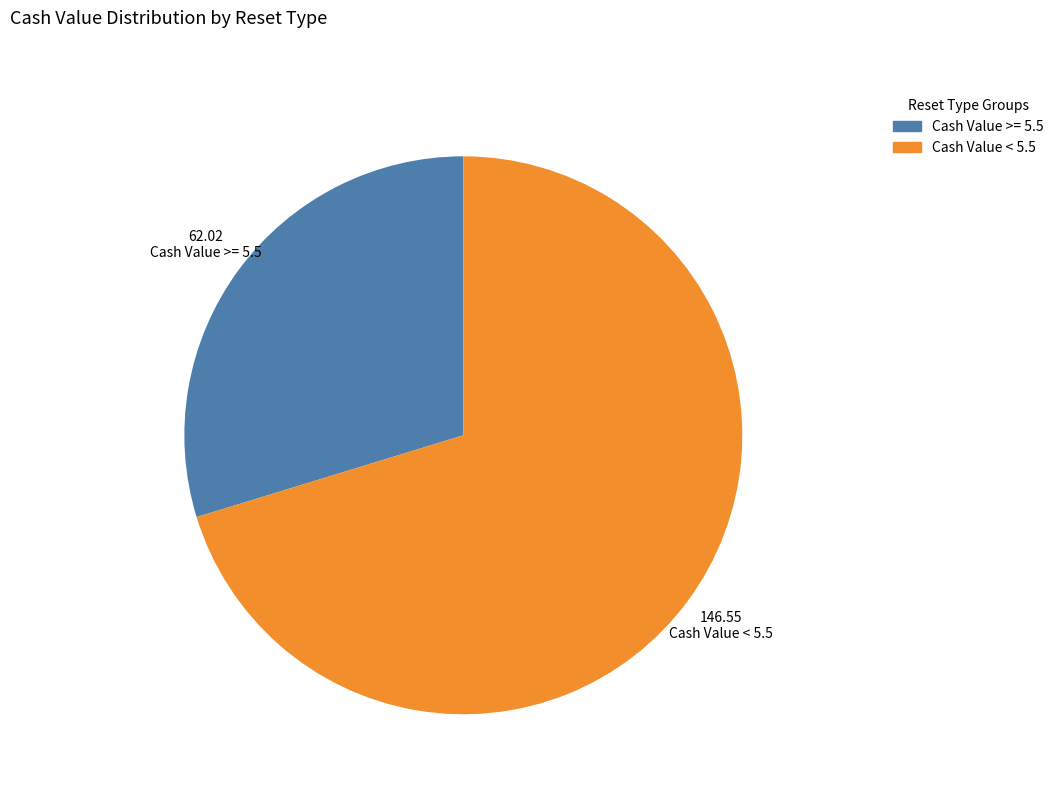

Is there a majority slice in this chart?

Yes